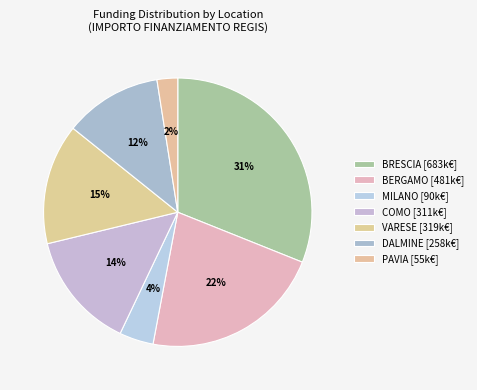

How many slices are in this pie chart?

7